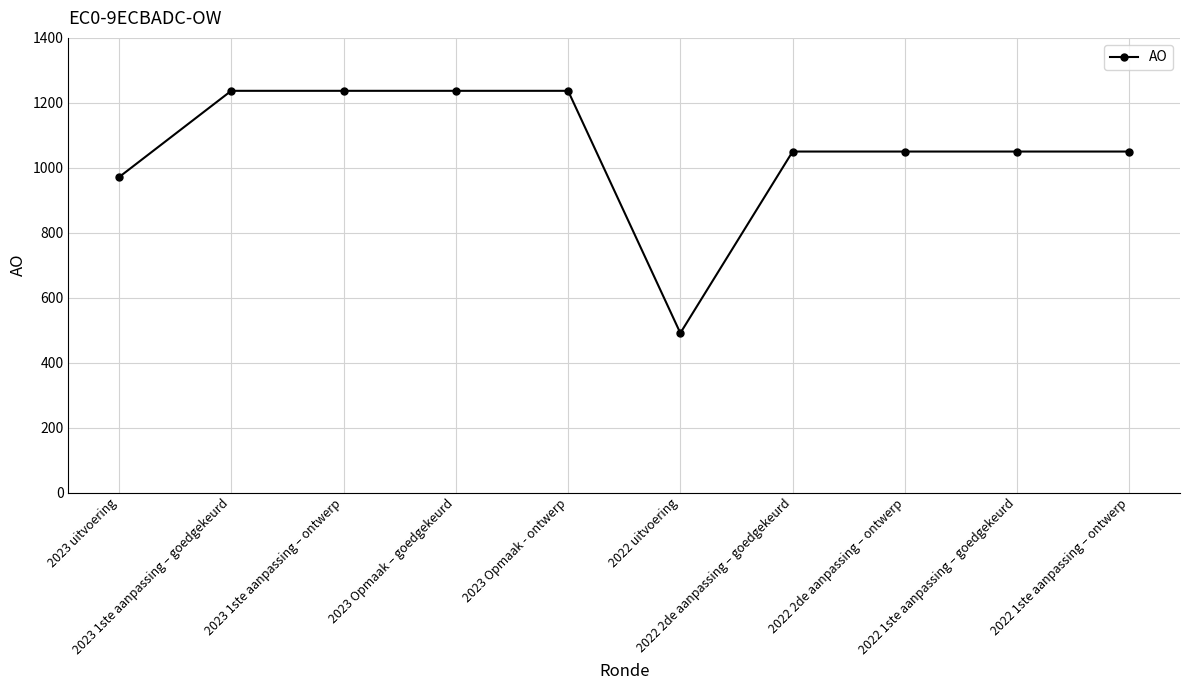

What is the value of the 5th point from the left?

1237